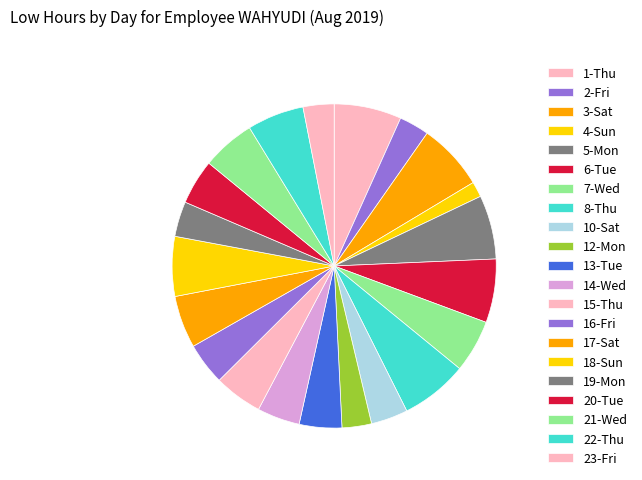

Count the number of slices in the pie.

21